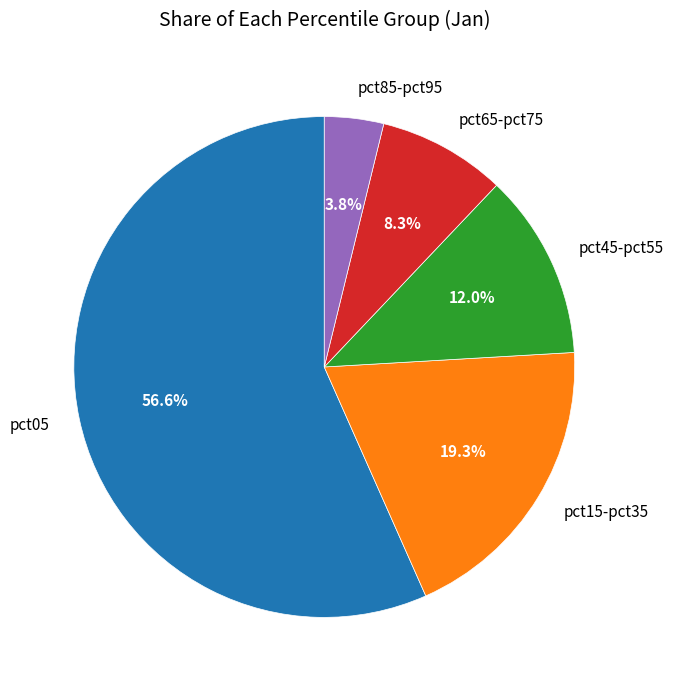

Between pct85-pct95 and pct45-pct55, which is larger?

pct45-pct55